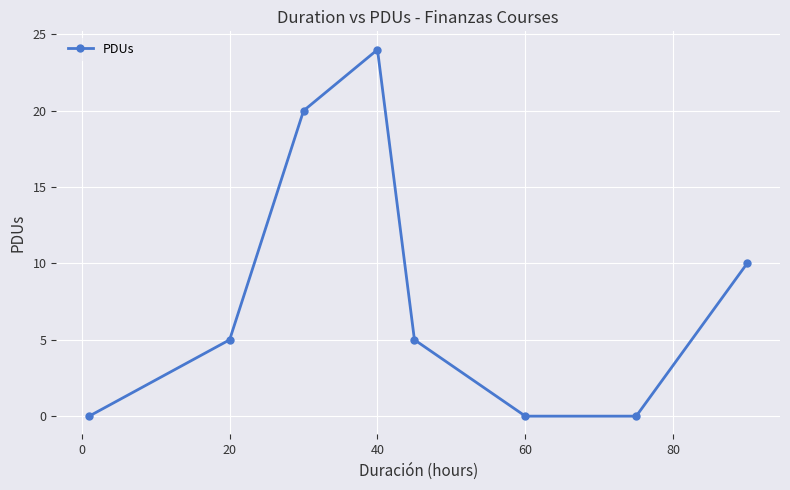

What is the average value?

8